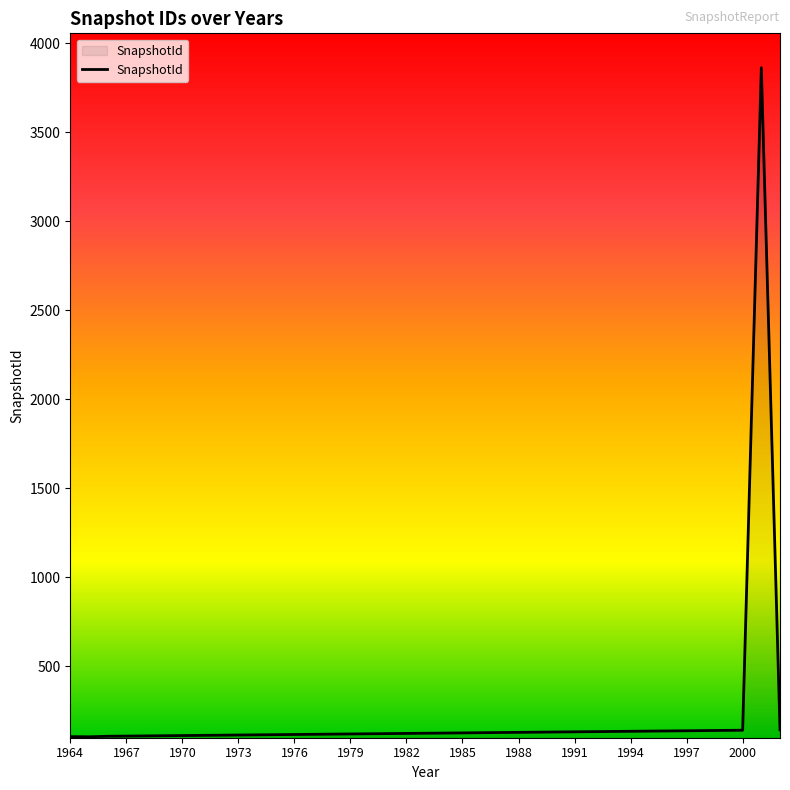

How many lines are shown in the chart?

1